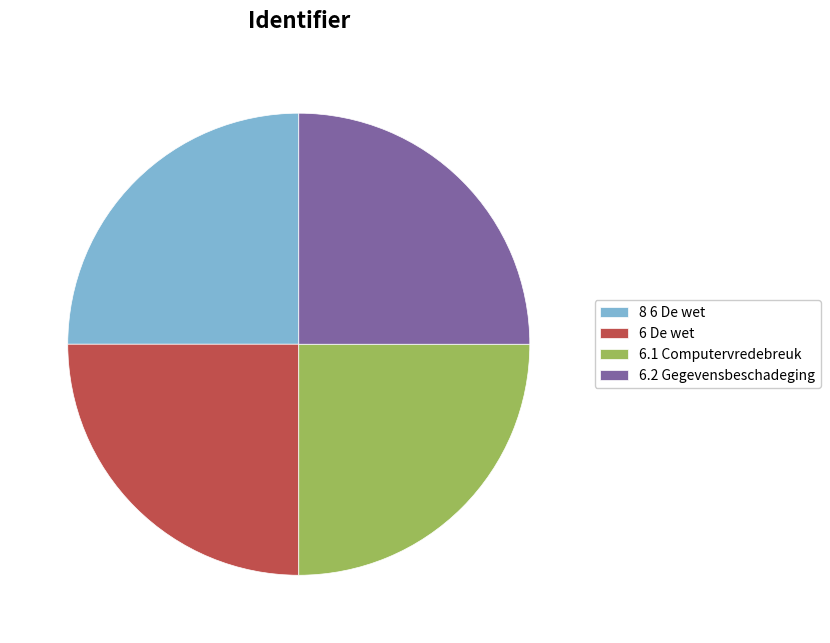

Is it true that 6.2 Gegevensbeschadeging is 25% of the pie?

True